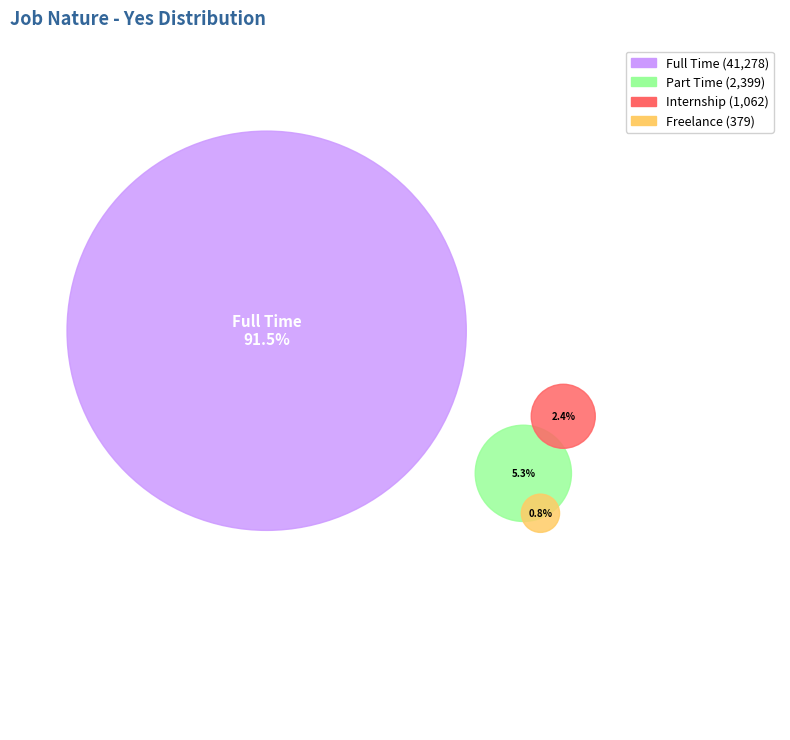

Does Freelance represent more than half of the total?

No